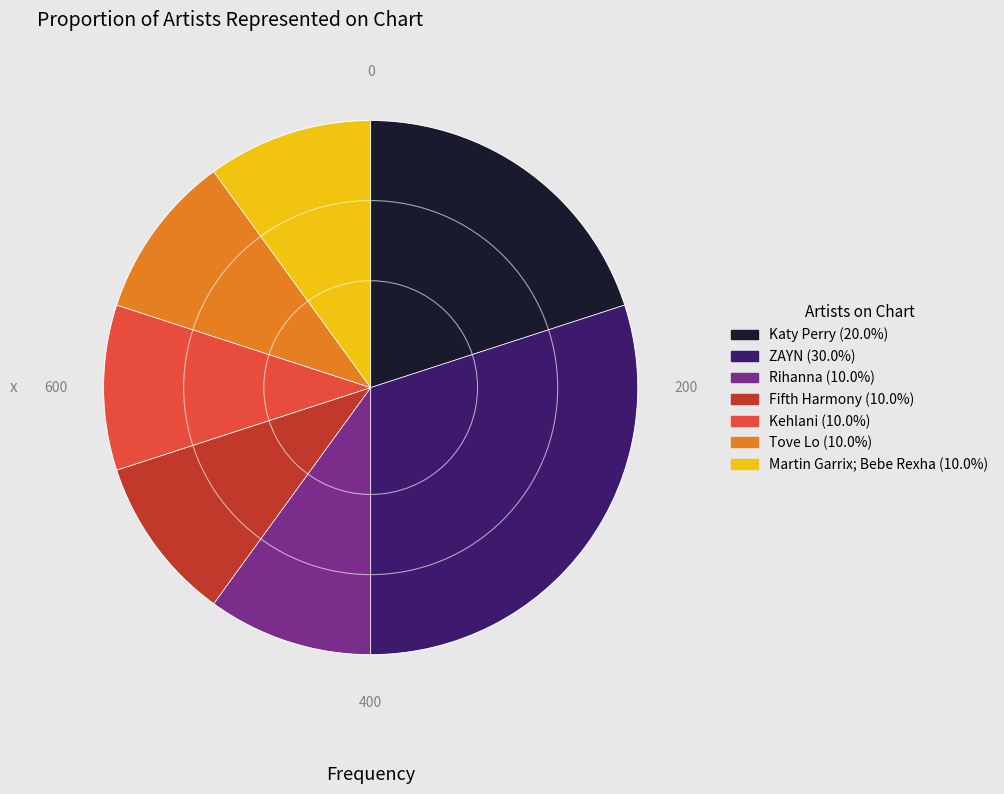

What is the ratio of the value at Martin Garrix; Bebe Rexha to the value at Katy Perry?

0.5